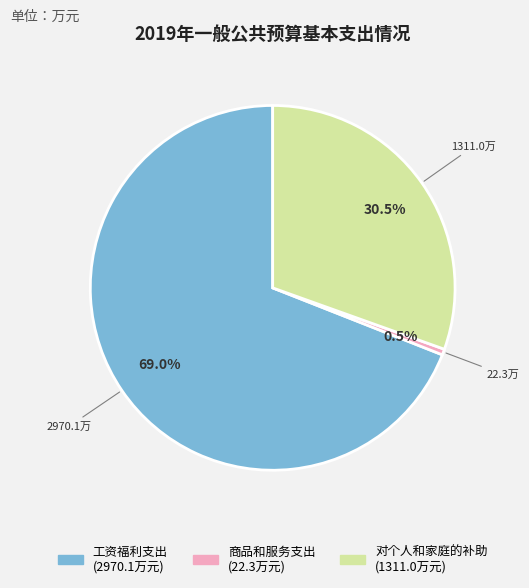

To the nearest percent, what portion does 工资福利支出 represent?

69%